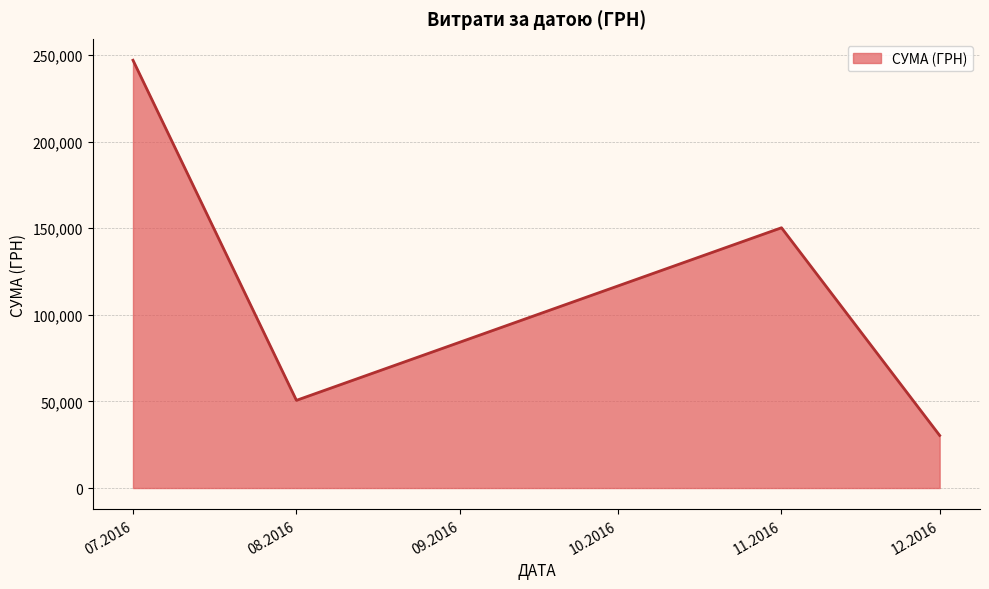

Reading left to right, extract all data points from this chart.

07.2016=246906.1	08.2016=50602.0	11.2016=150216.7	12.2016=30341.0